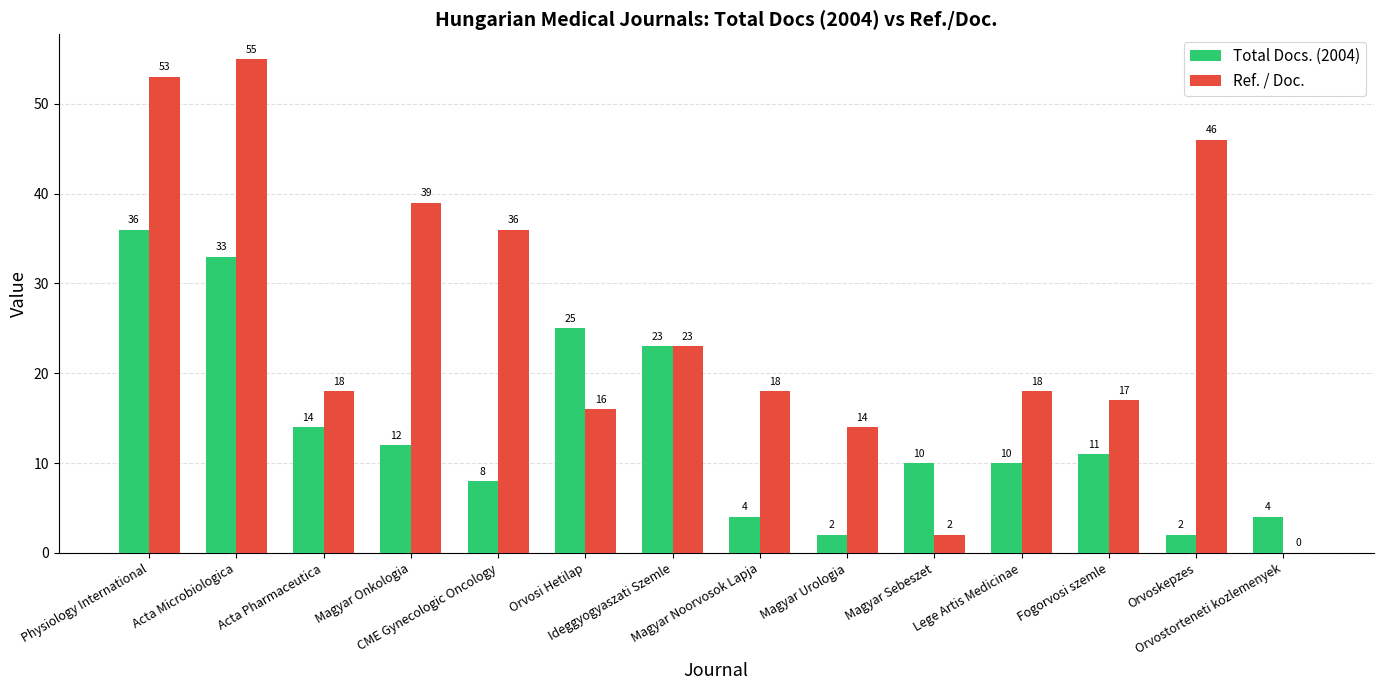

At which category is the sum across all series the highest?

Physiology International